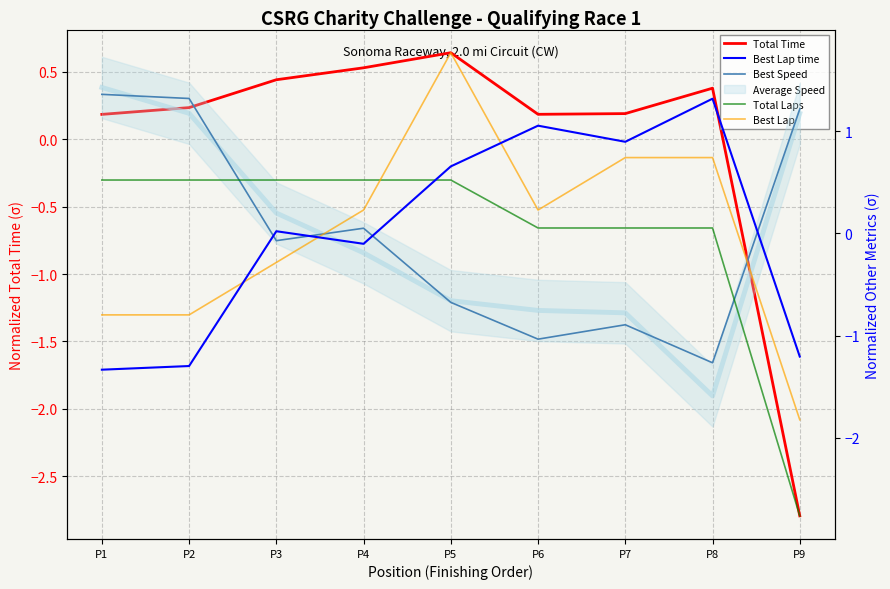

How many values in the Best Lap time series are below 0?

4